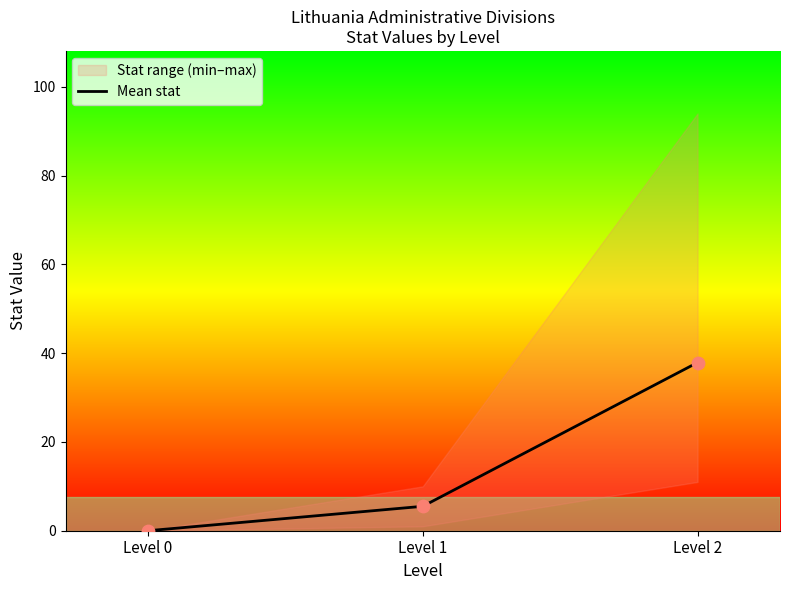

Which has a higher value, Level 1 or Level 0?

Level 1